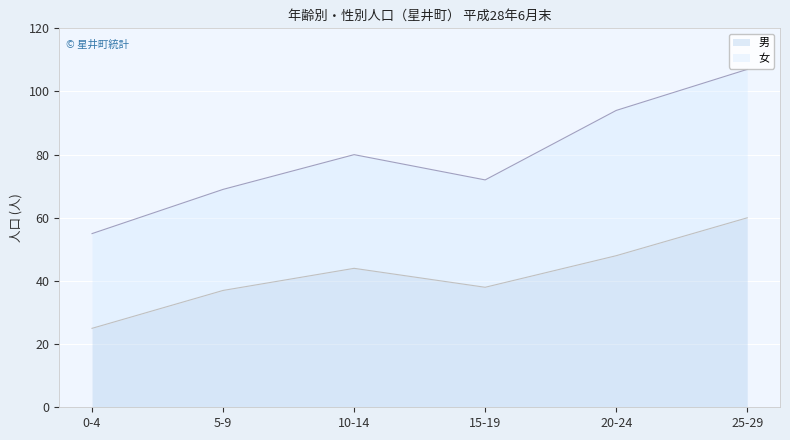

Where is the first local maximum?

10-14